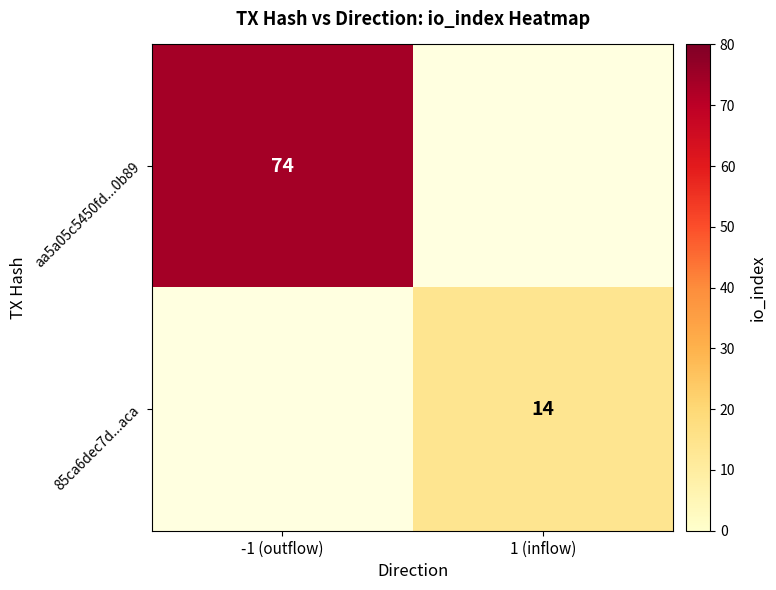

The 85ca6dec7d...aca series shows 3 at 1 (inflow). True or false?

False